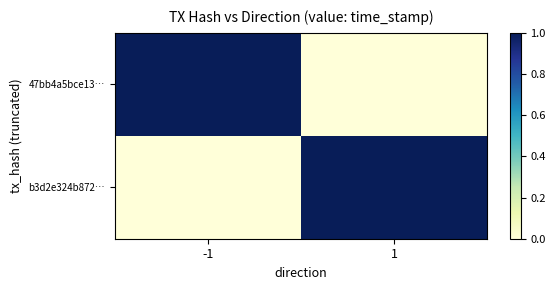

Which series changed the most between -1 and 1?

47bb4a5bce13…